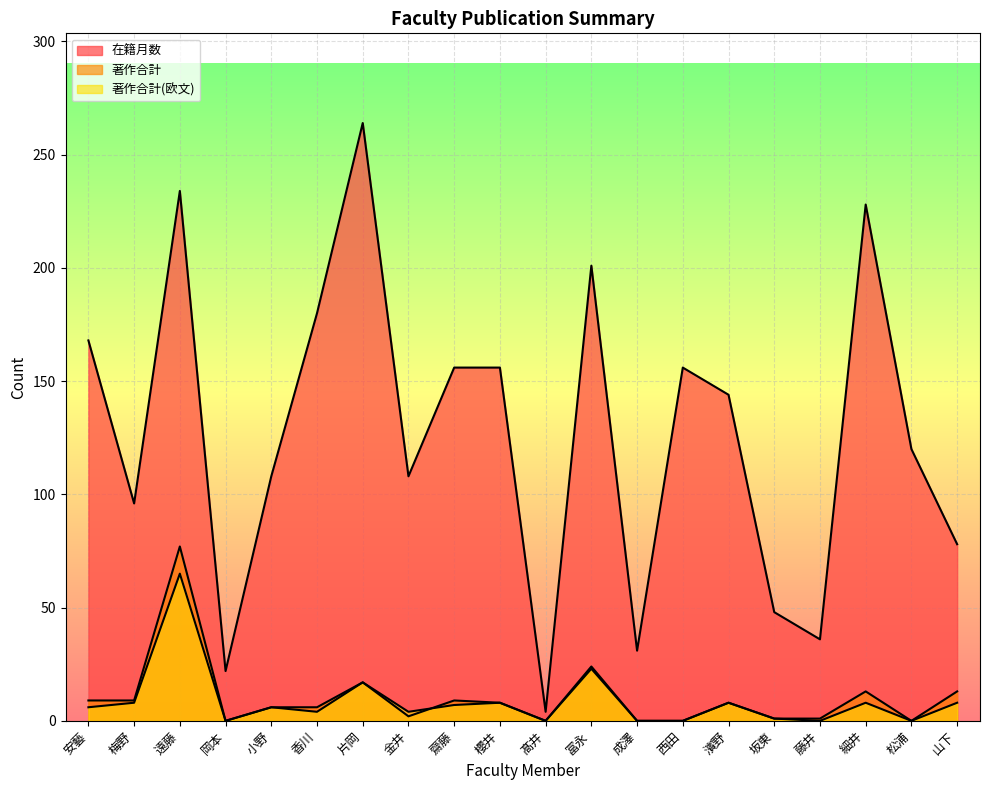

What is the label of the 7th point from the right?

西田